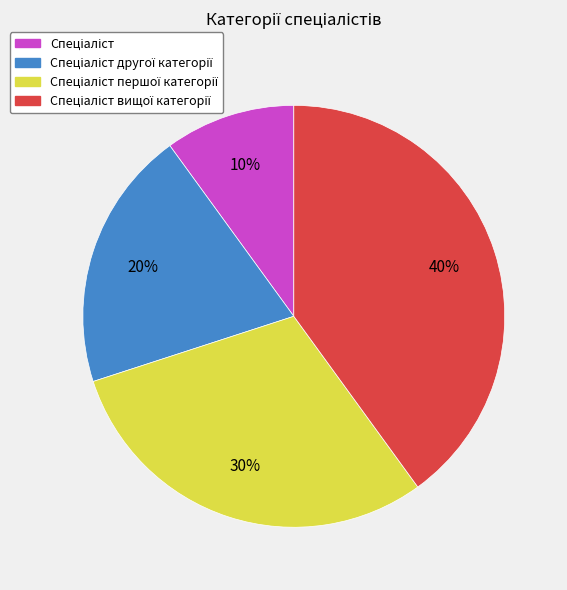

To the nearest percent, what is the average slice percentage?

25%